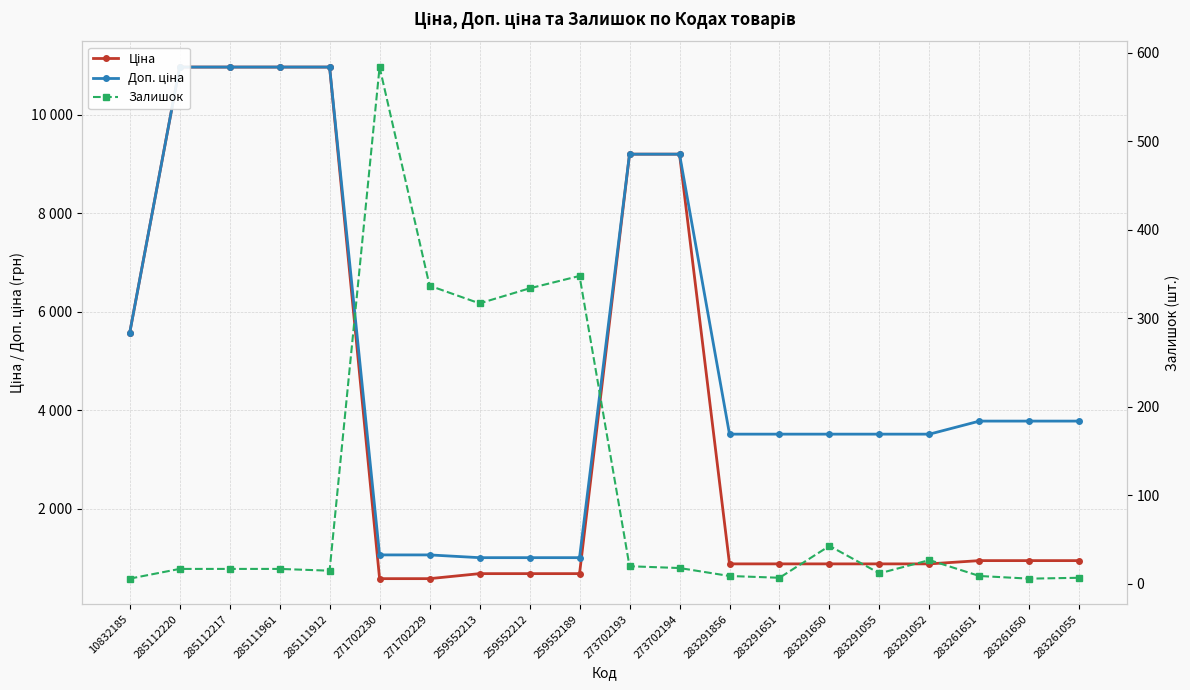

At how many categories does at least one series exceed 10788?

4